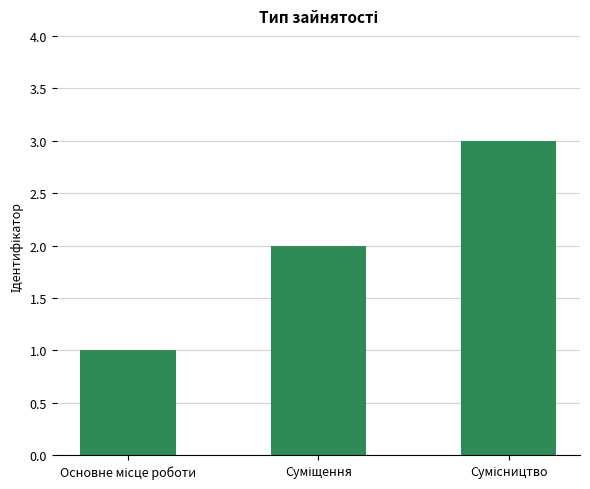

Reading left to right, extract all data points from this chart.

1	2	3